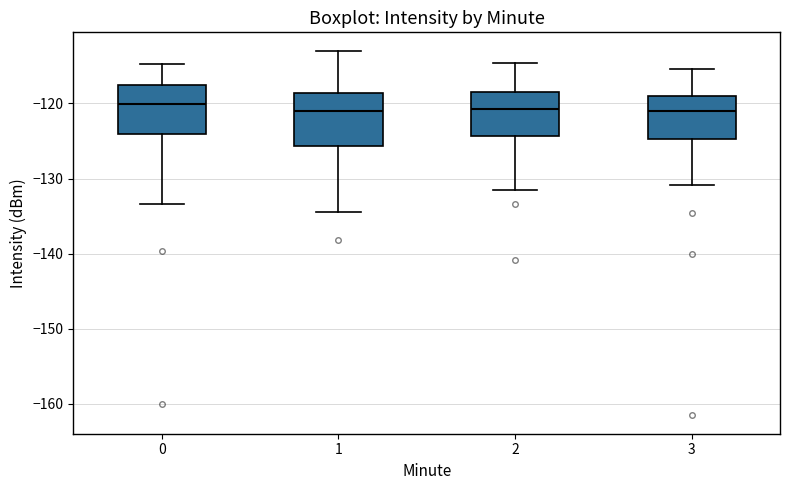

Where is the upper edge of the box at x = 3 on the y-axis? The values are not printed on the chart, so give them approximately, as read against the axis.

-119